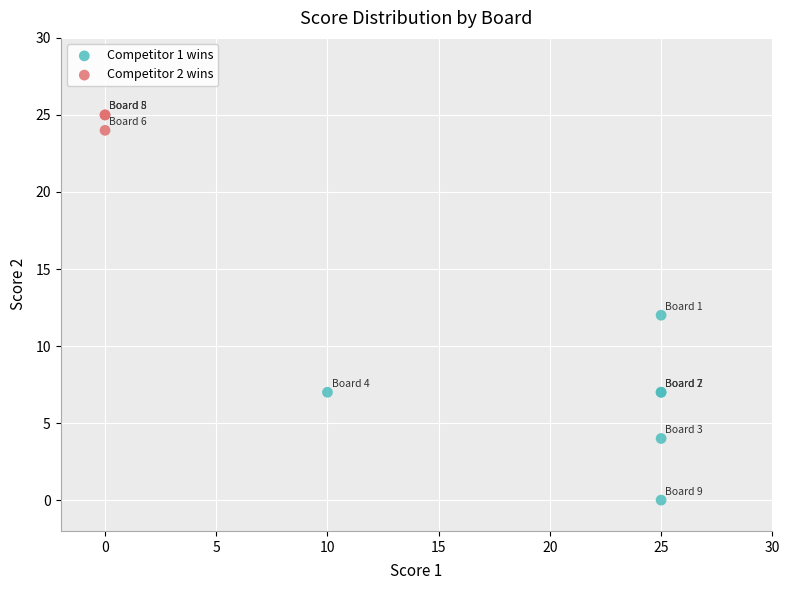

Which series has the largest Y range (max minus min)?

Competitor 1 wins